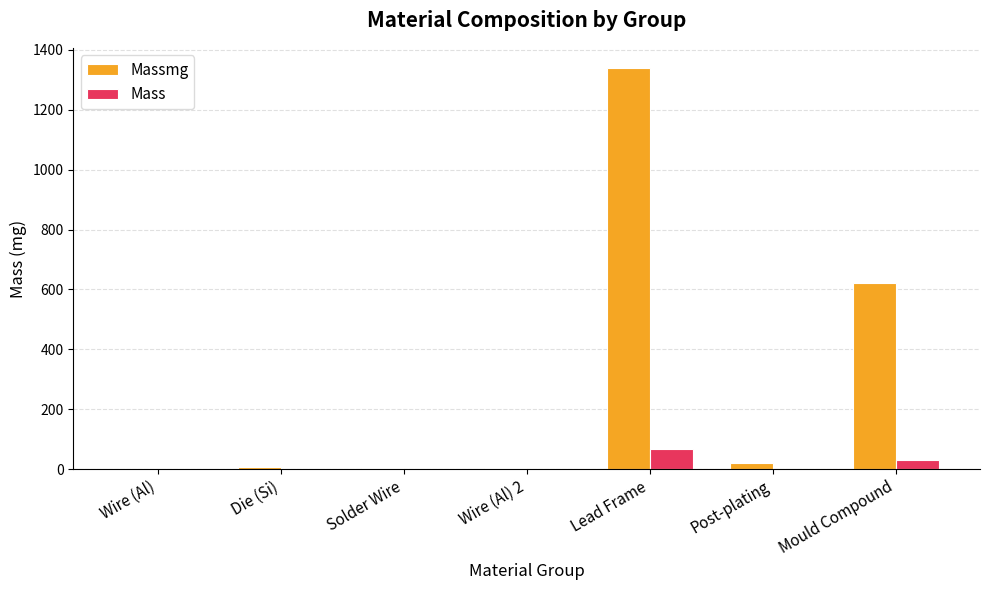

At which label does Mass reach its peak?

Lead Frame